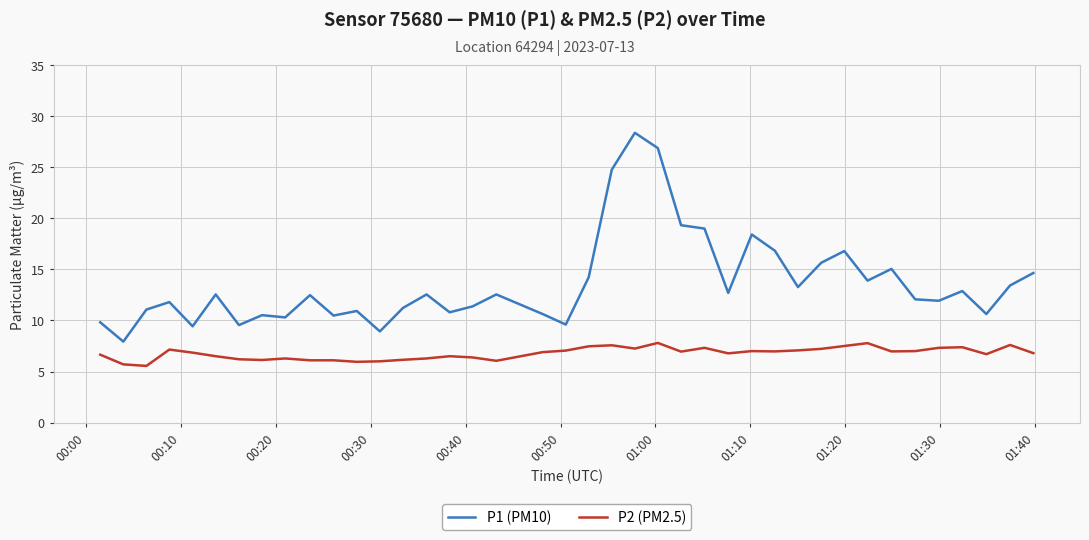

Which series has the largest total across all categories?

P1 (PM10)